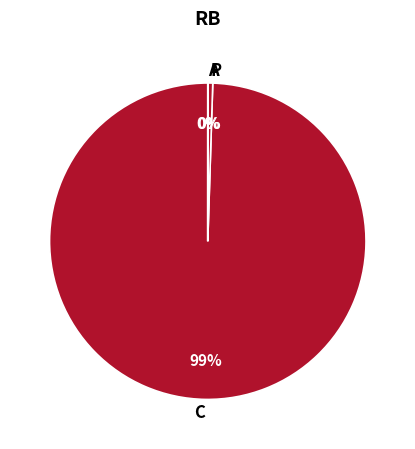

Which slice is the largest?

C